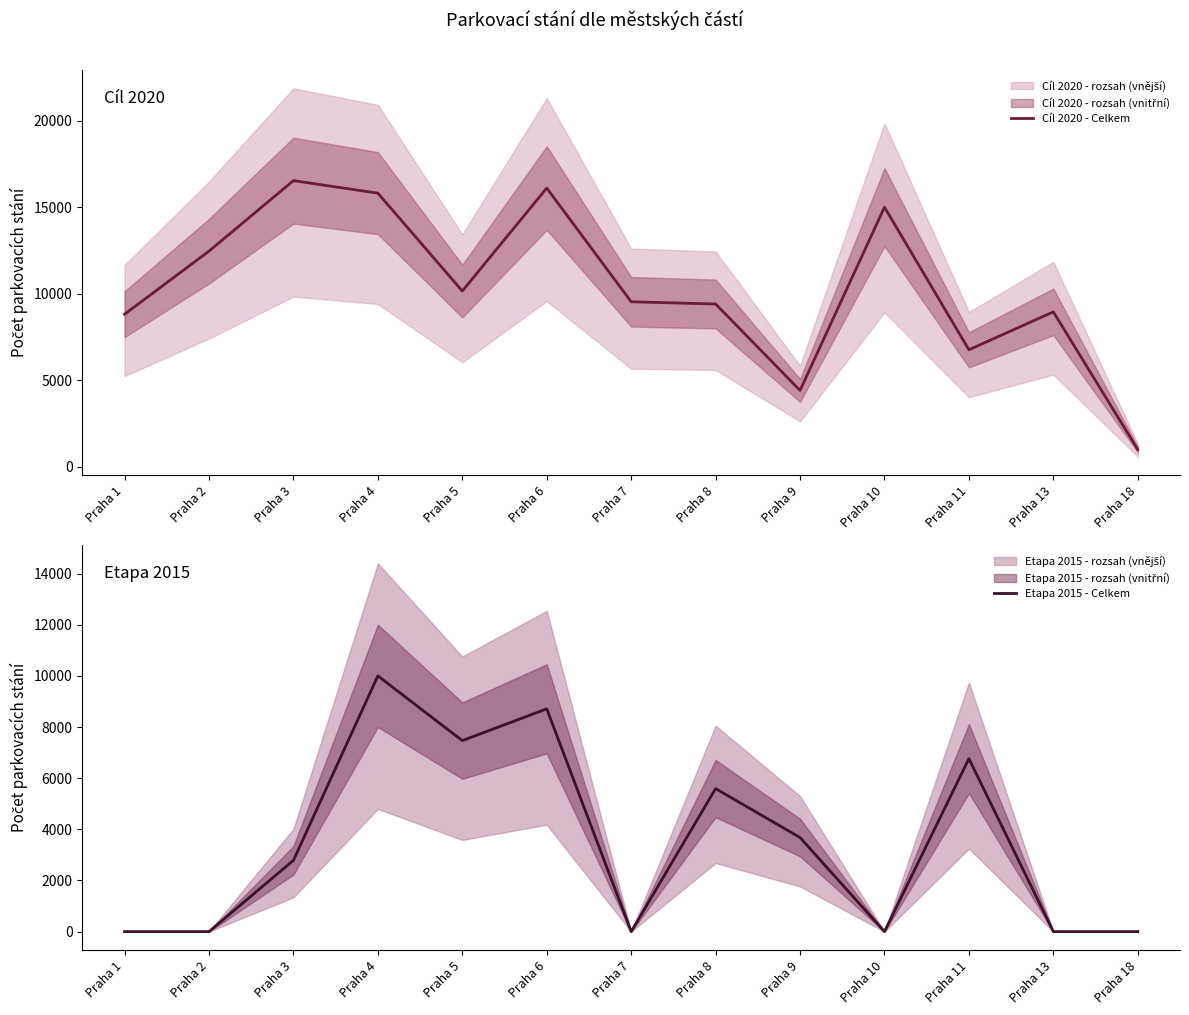

True or false: Etapa 2015 - Celkem and Cíl 2020 - Celkem intersect in this chart.

False